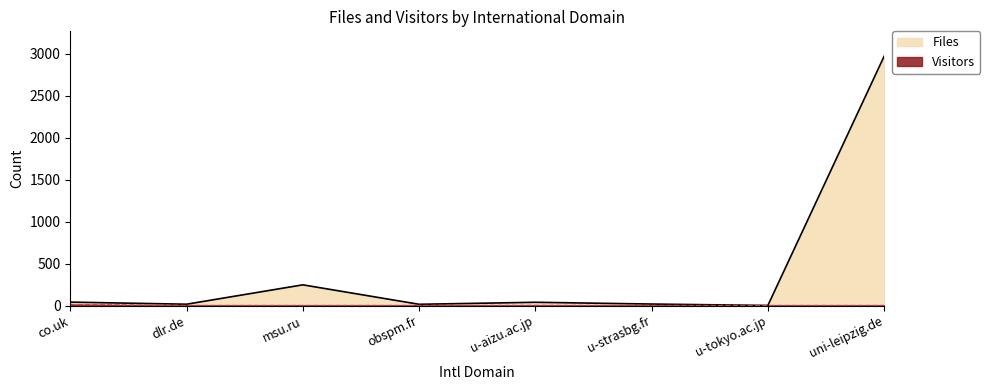

True or false: Files and Visitors intersect in this chart.

False